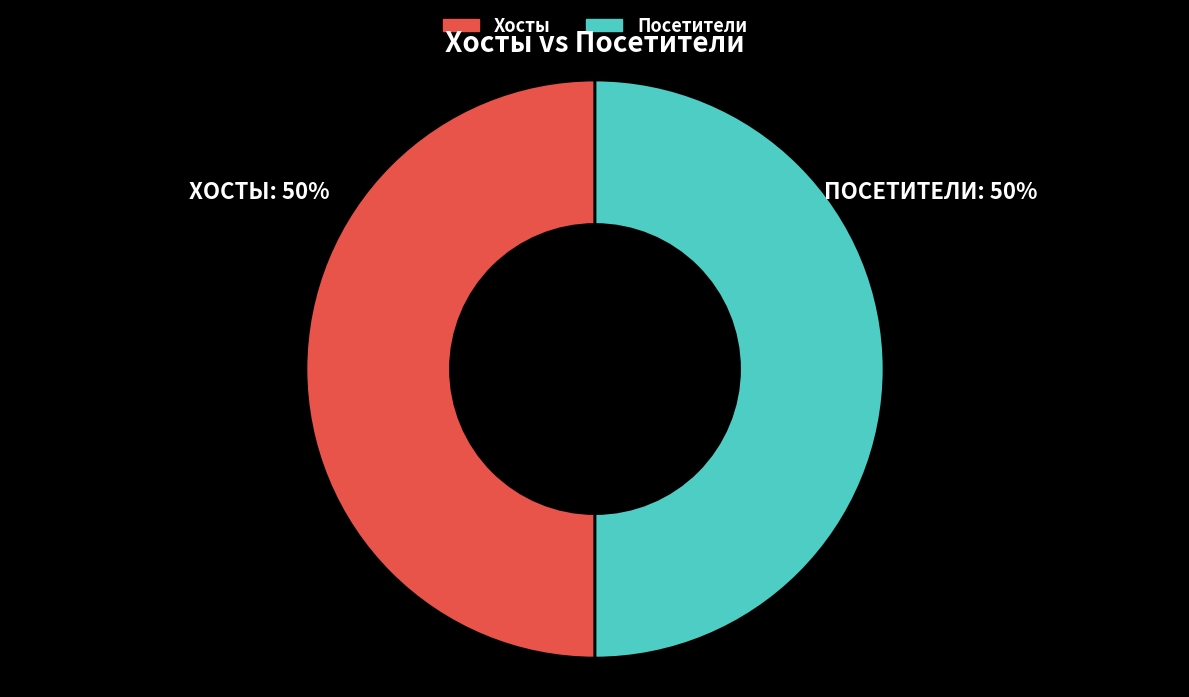

The Хосты slice represents 50% of the pie. True or false?

True